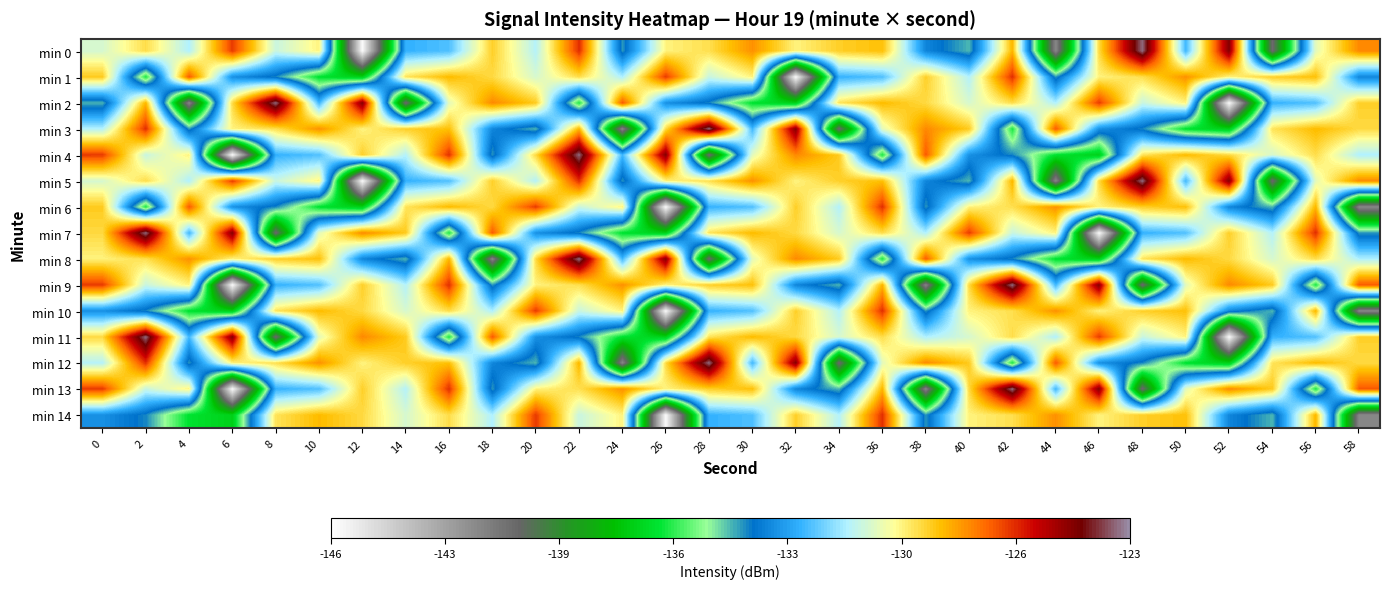

At how many categories does at least one series exceed -137?

30